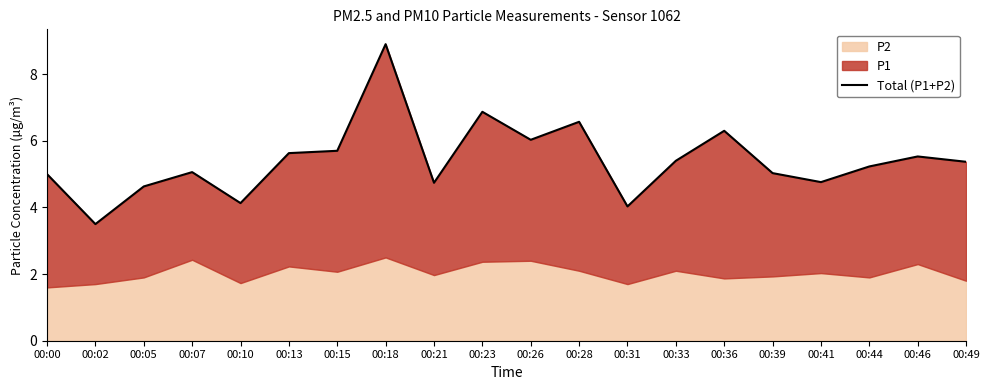

At which category does the data reach its first local peak?

00:07